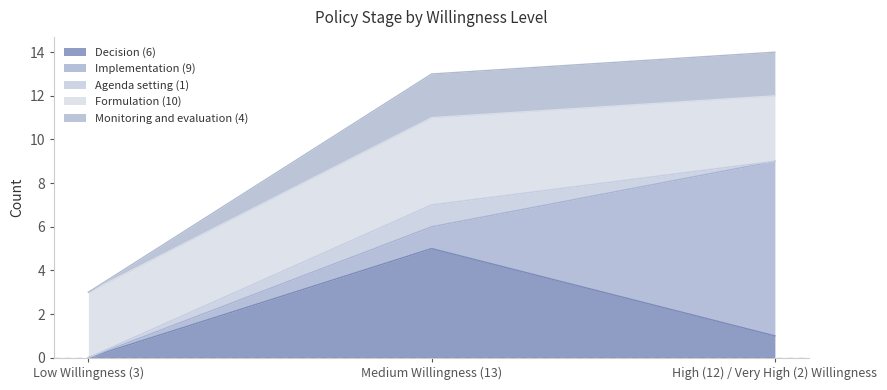

Rank the series by their maximum value, from lowest to highest.

Agenda setting (1), Monitoring and evaluation (4), Formulation (10), Decision (6), Implementation (9)